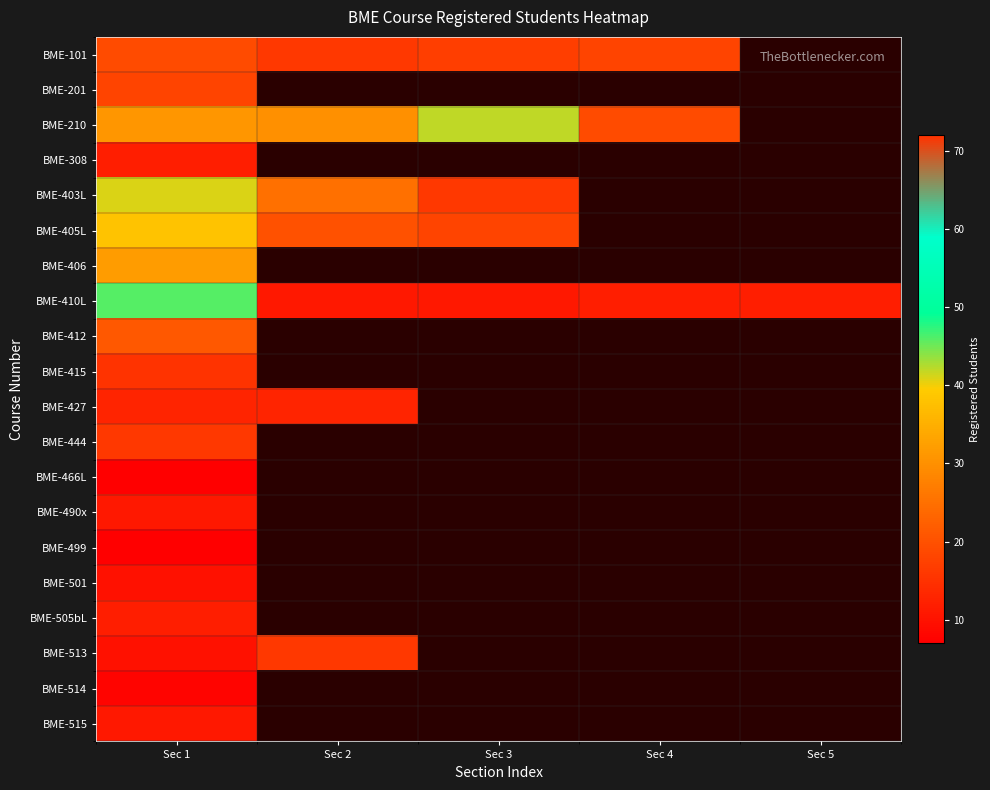

The value of BME-415 at Sec 1 is 114.1. True or false?

False